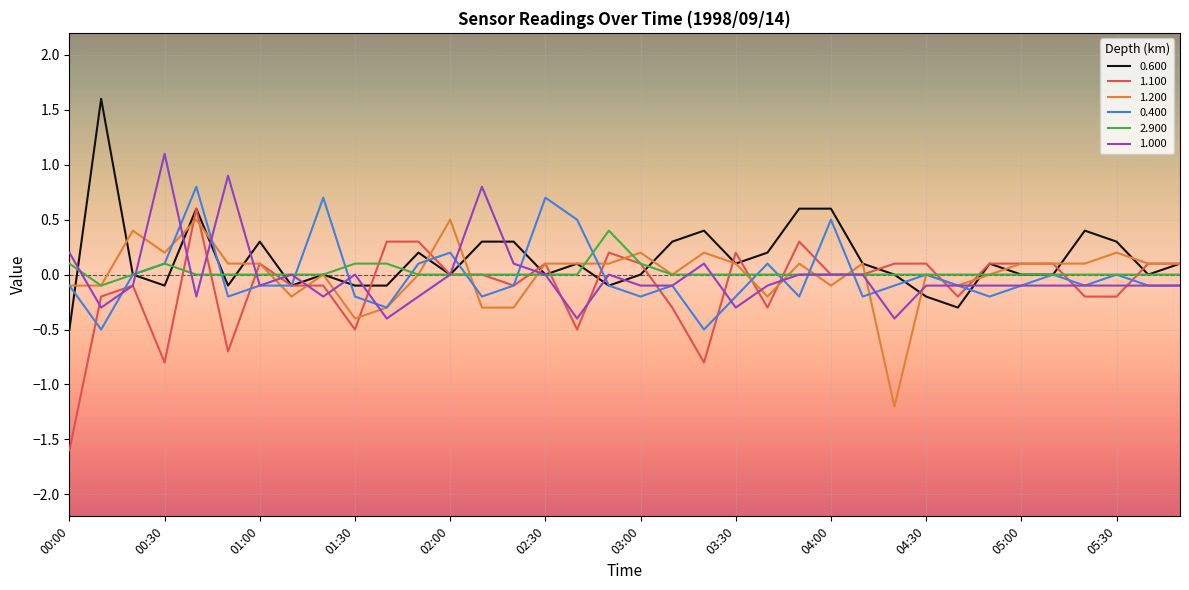

What is the maximum value shown in the chart?

1.6